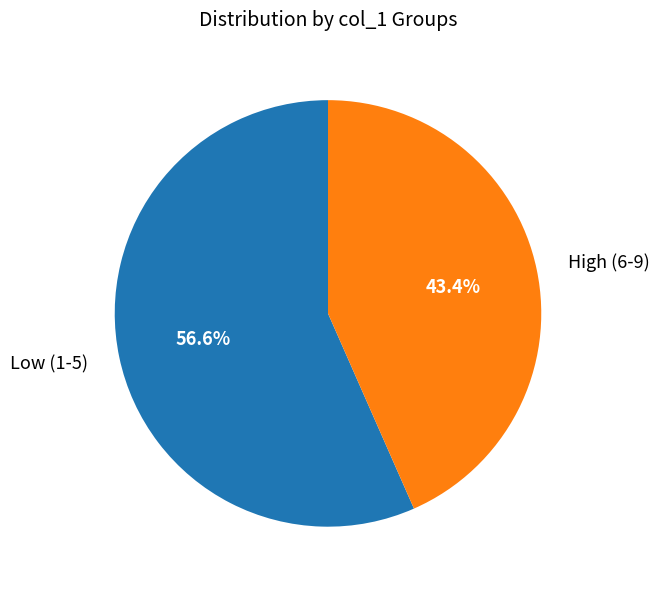

Is there any slice that represents more than half of the pie?

Yes